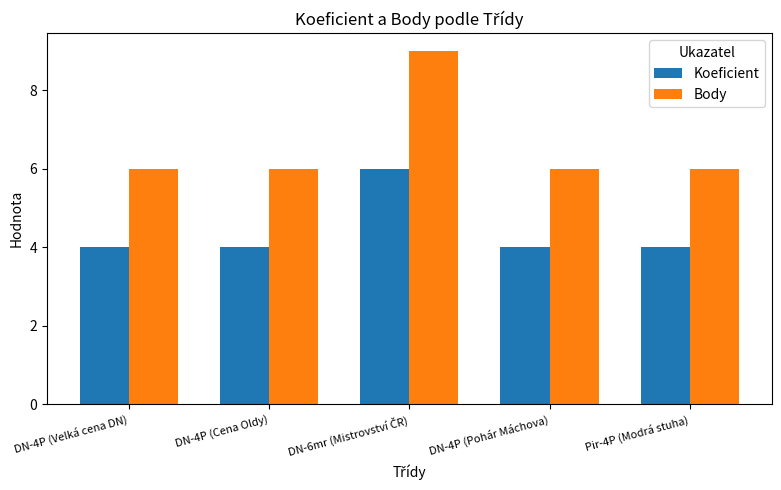

Reading left to right, extract all data points from this chart.

Koeficient: 4	4	6	4	4
Body: 6	6	9	6	6